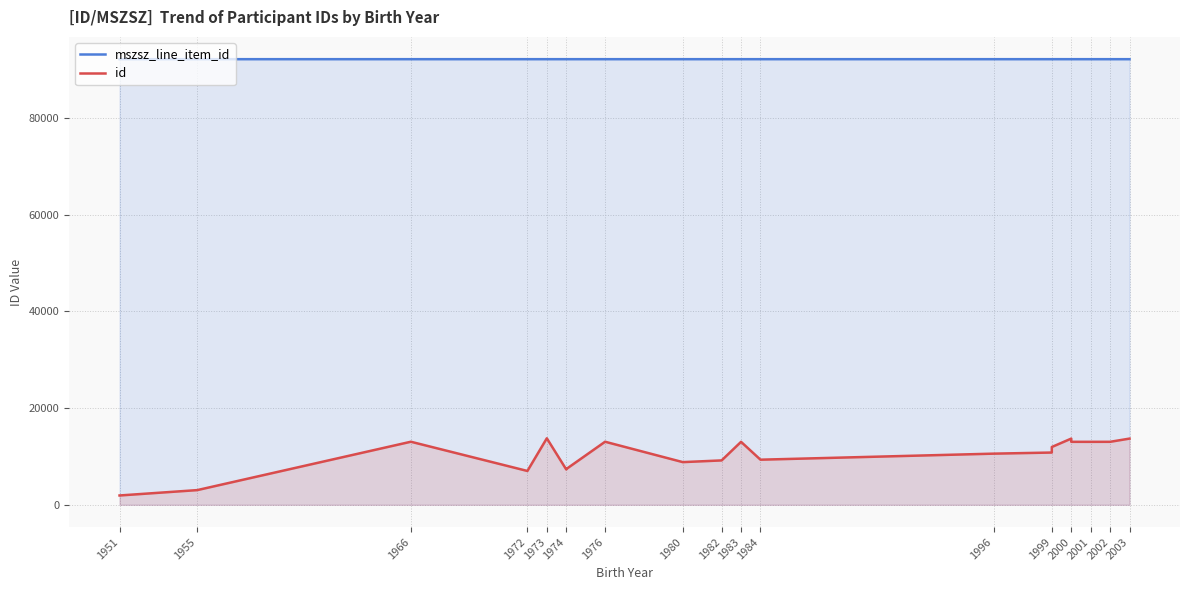

The value of mszsz_line_item_id at 1951 is 47558. True or false?

False